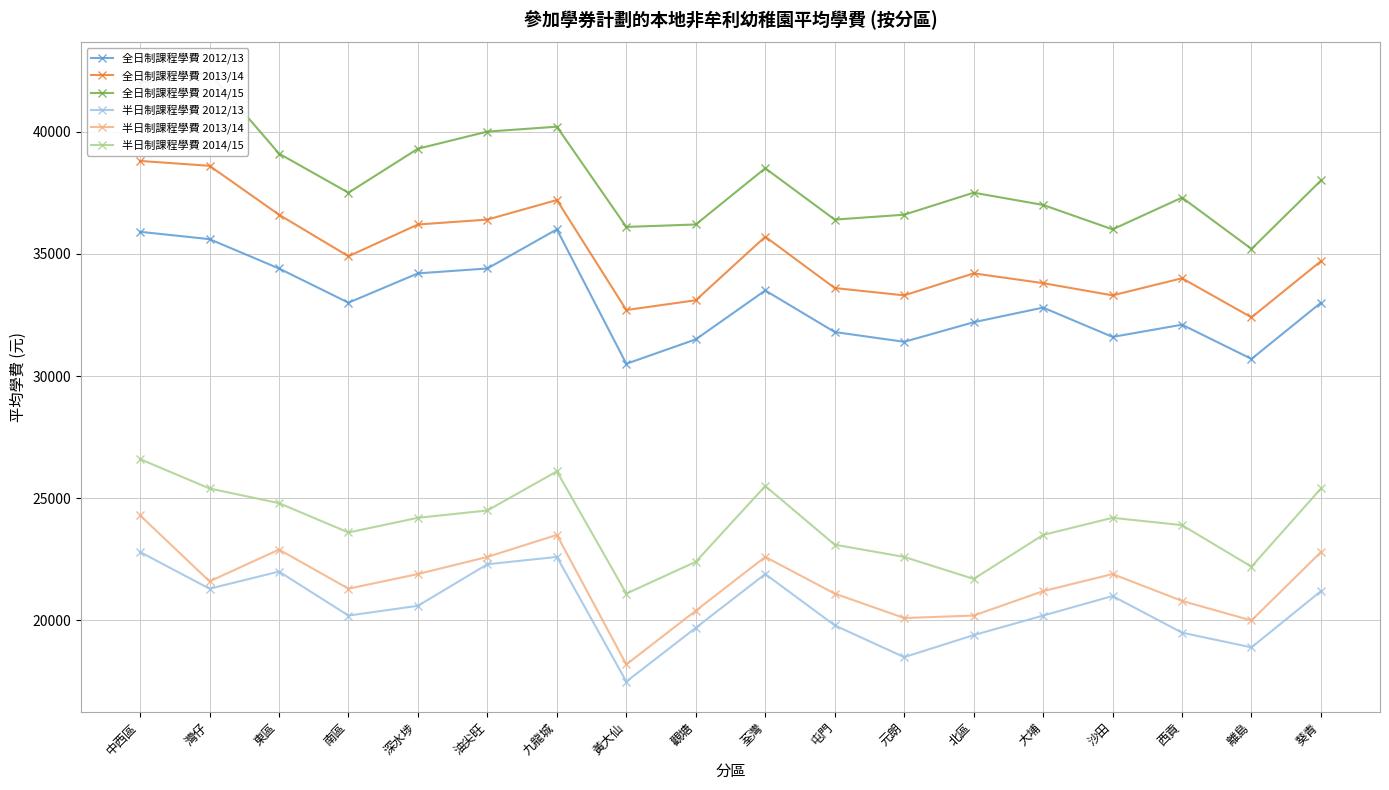

What is the sum of the 半日制課程學費 2012/13 values at 離島 and 觀塘?

38600